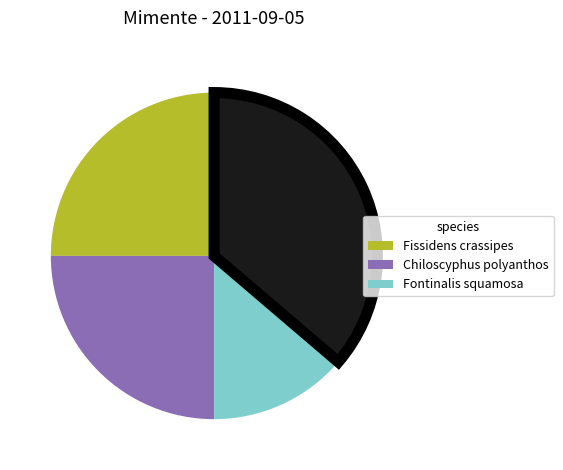

Is there any slice that represents more than half of the pie?

No